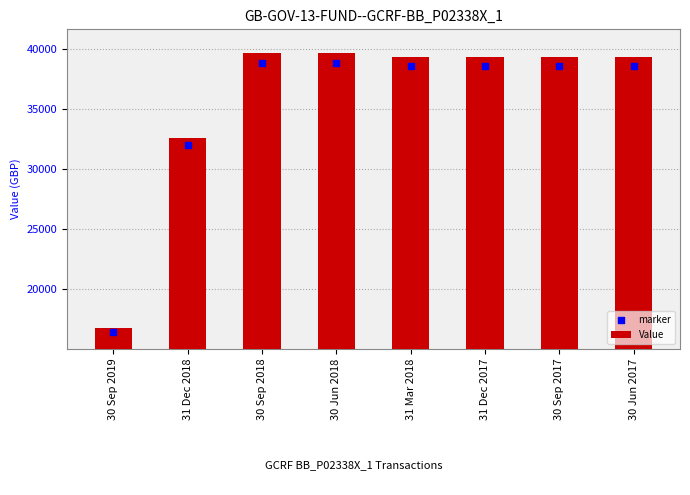

At how many categories does at least one series exceed 36570?

6